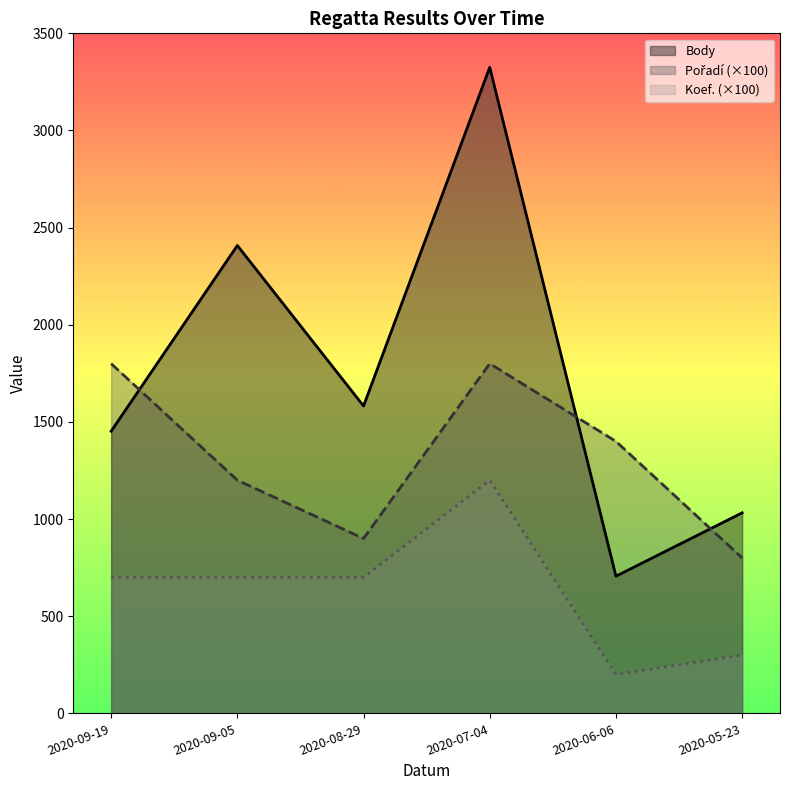

Reading left to right, transcribe all the data shown in this chart.

Body: 2020-09-19=1452	2020-09-05=2408	2020-08-29=1582	2020-07-04=3325	2020-06-06=706	2020-05-23=1032
Pořadí: 2020-09-19=1800	2020-09-05=1200	2020-08-29=900	2020-07-04=1800	2020-06-06=1400	2020-05-23=800
Koef.: 2020-09-19=700	2020-09-05=700	2020-08-29=700	2020-07-04=1200	2020-06-06=200	2020-05-23=300